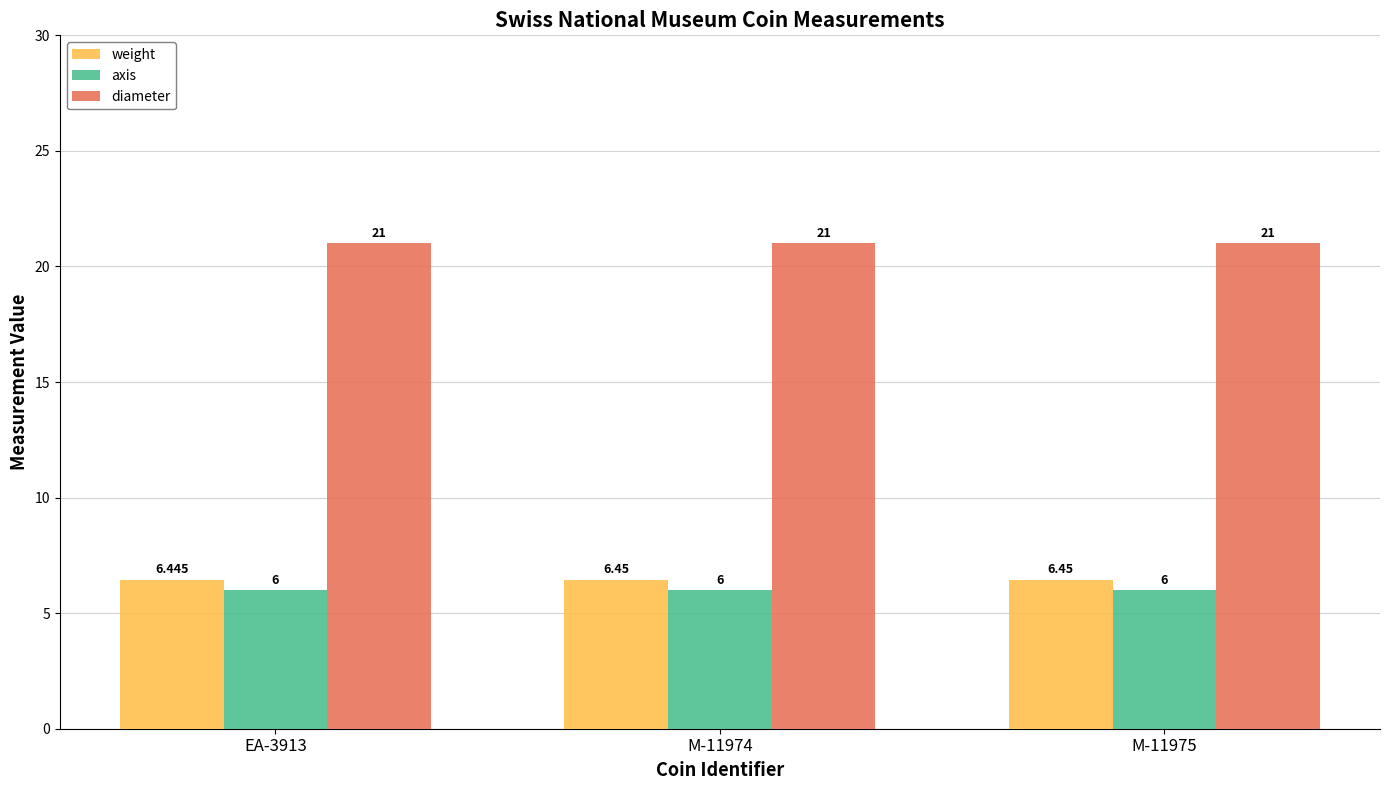

Which series has the largest total across all categories?

diameter